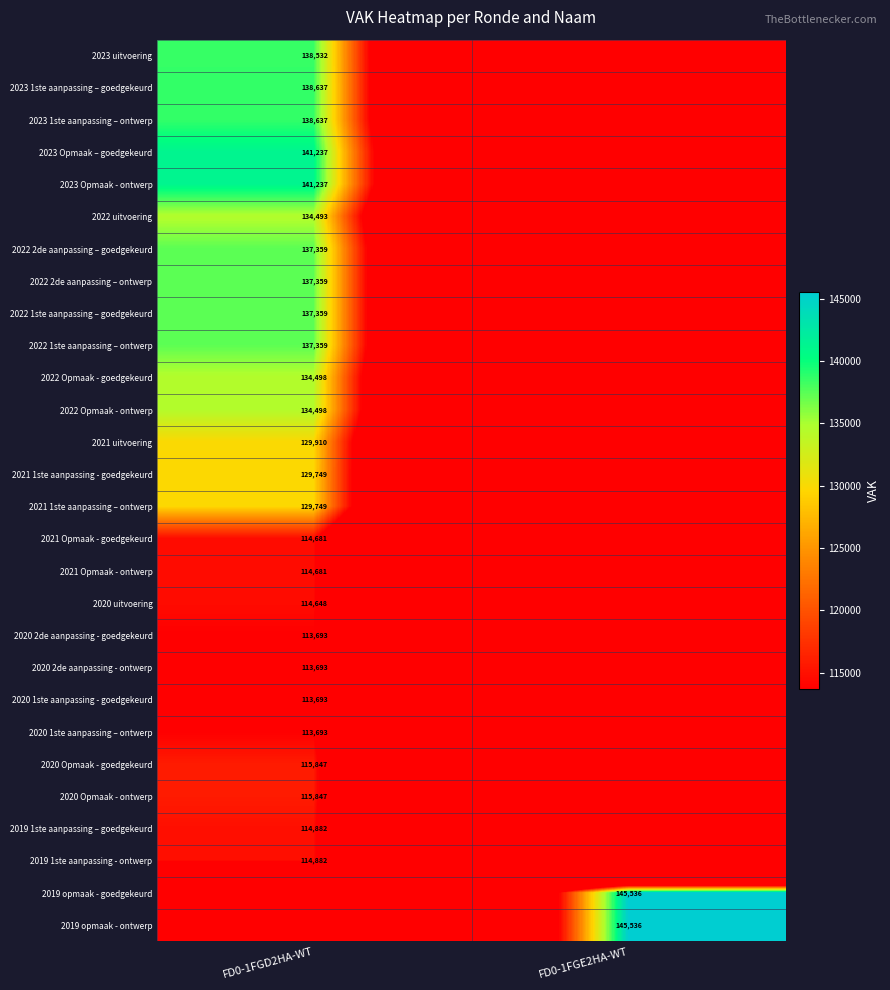

Is the value of 2023 Opmaak - ontwerp at FD0-1FGD2HA-WT greater than the value of 2023 1ste aanpassing – goedgekeurd at FD0-1FGD2HA-WT?

Yes